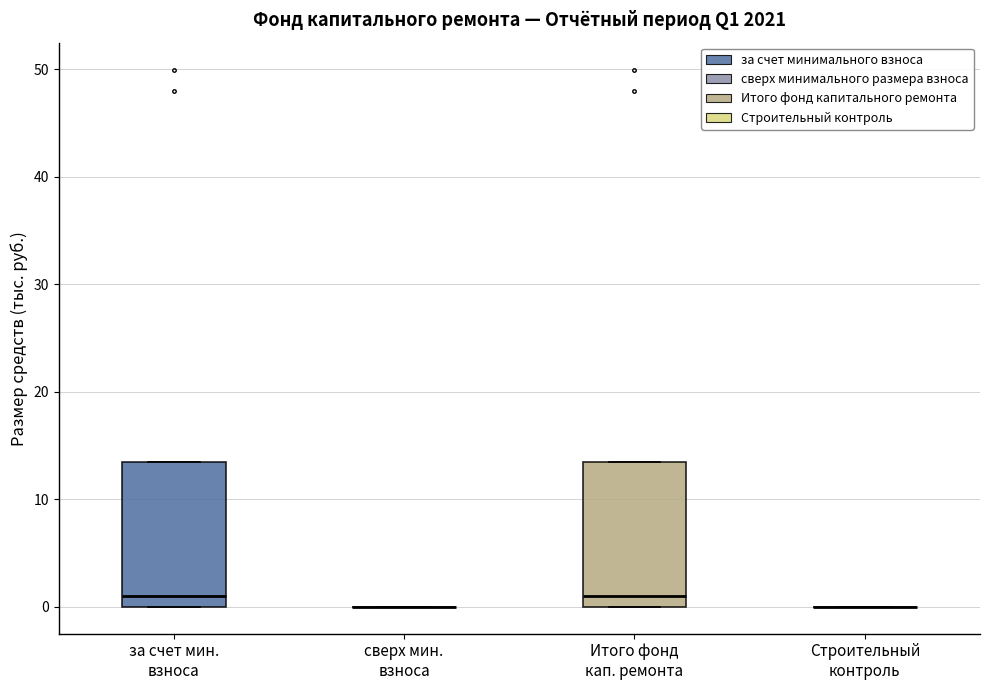

Reading left to right, transcribe this box plot: for each box, give where its median line is, the range the box spans, and where its two whiskers end, as read against the y-axis. The values are not printed on the chart, so give them approximately, as read against the axis.

за счет мин. взноса: median 1, box 0 to 14, whiskers 0 to 14
сверх мин. взноса: box collapsed to a line at 0, whiskers 0 to 0
Итого фонд кап. ремонта: median 1, box 0 to 14, whiskers 0 to 14
Строительный контроль: box collapsed to a line at 0, whiskers 0 to 0